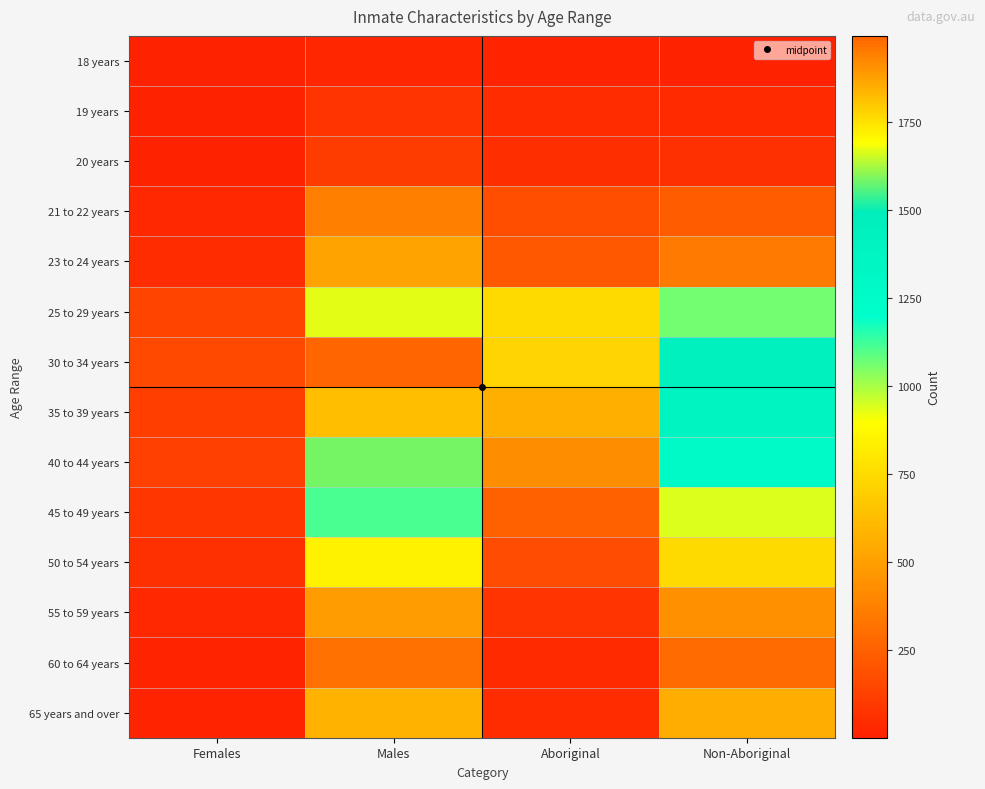

List the series in order of their peak value, lowest first.

18 years, 19 years, 20 years, 60 to 64 years, 21 to 22 years, 55 to 59 years, 23 to 24 years, 65 years and over, 50 to 54 years, 45 to 49 years, 40 to 44 years, 25 to 29 years, 35 to 39 years, 30 to 34 years